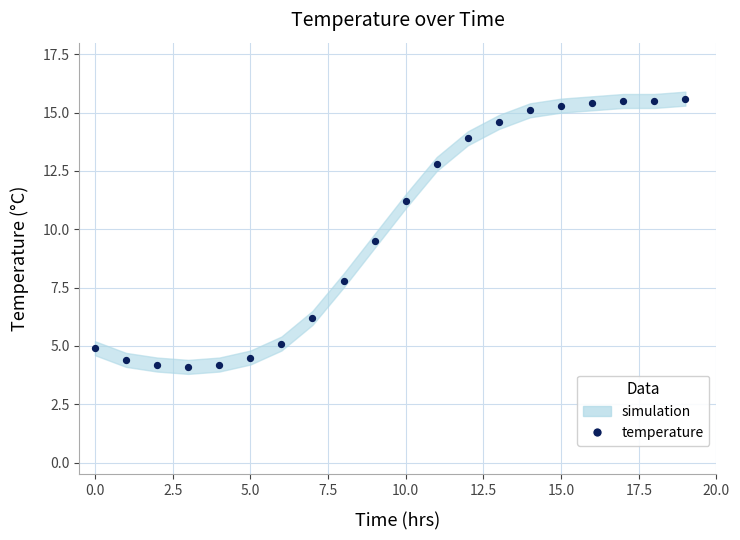

What is the range of Y values (max minus min)?

11.5